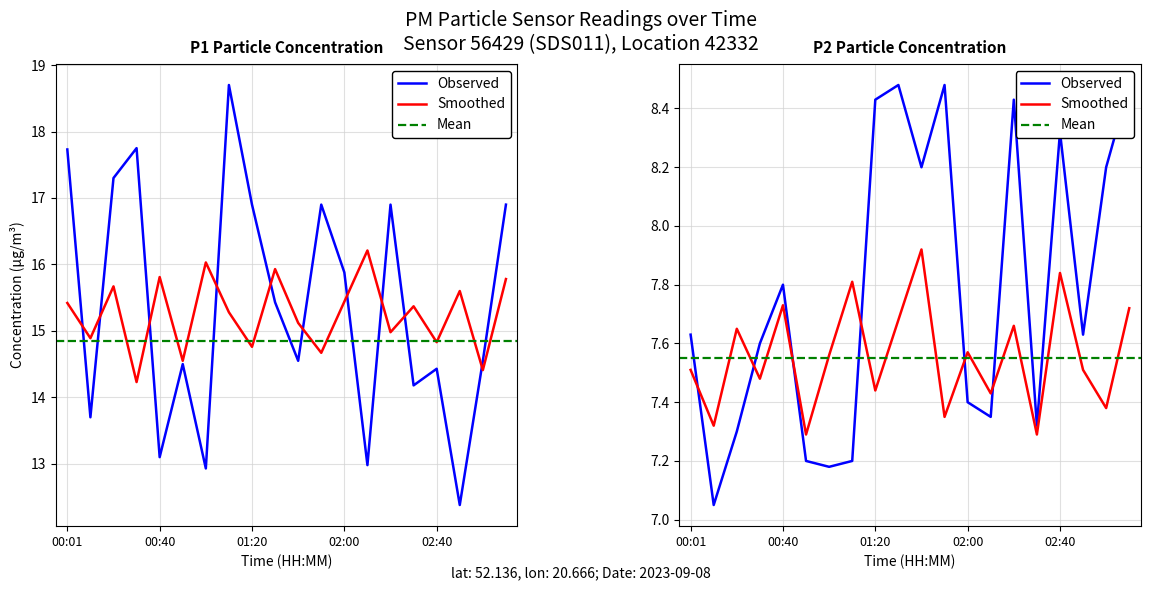

What position from the left is 00:40?

5